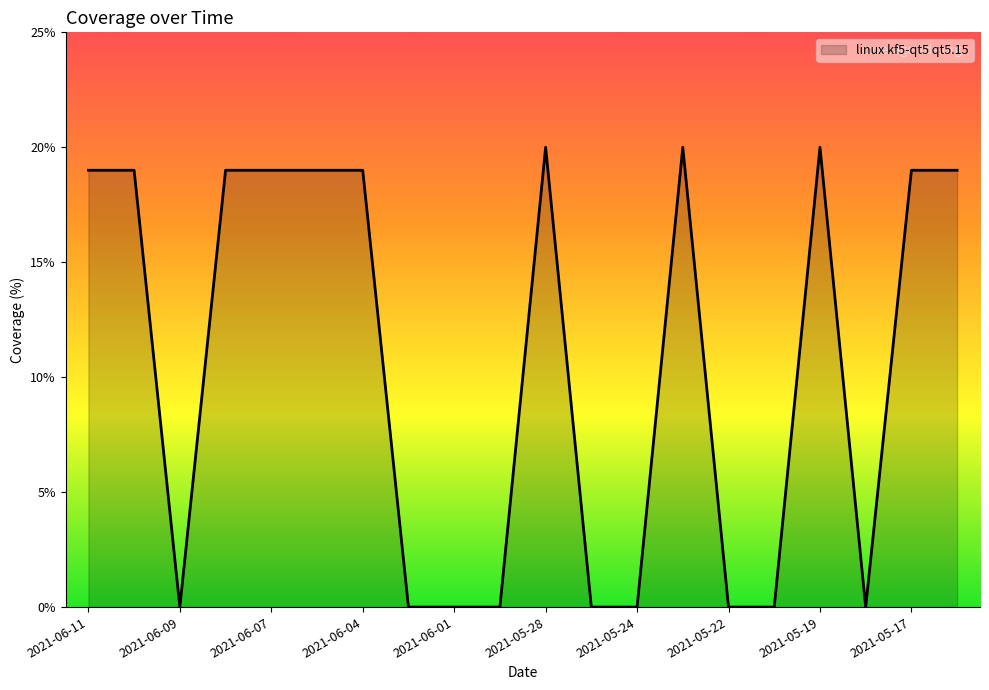

What is the greatest value displayed?

20